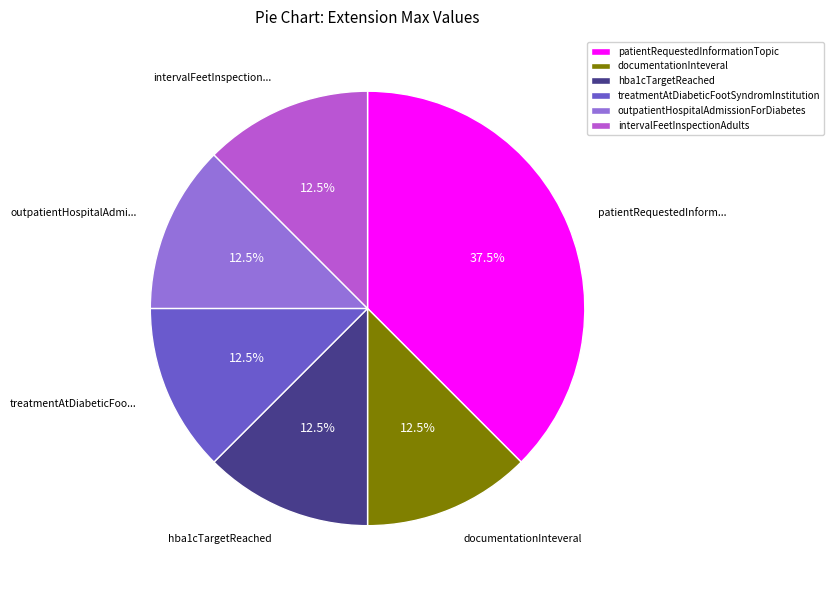

Count the number of slices in the pie.

6